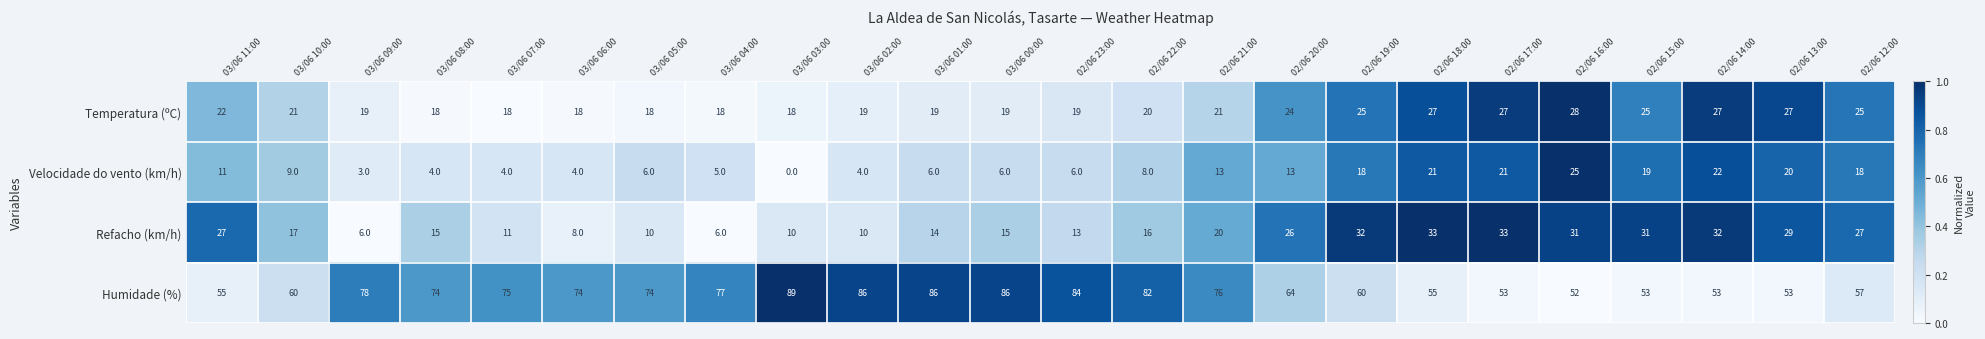

True or false: Velocidade do vento (km/h) has a value of 4 at 03/06 00:00.

False